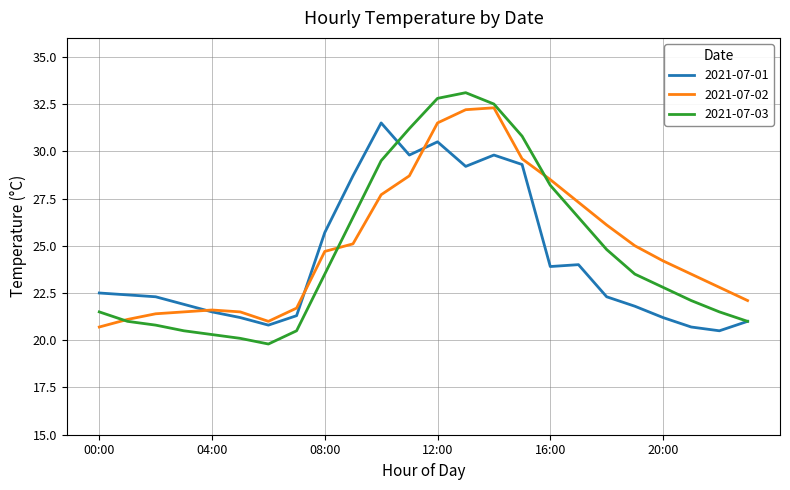

Rank the series by their average value, from lowest to highest.

2021-07-01, 2021-07-03, 2021-07-02